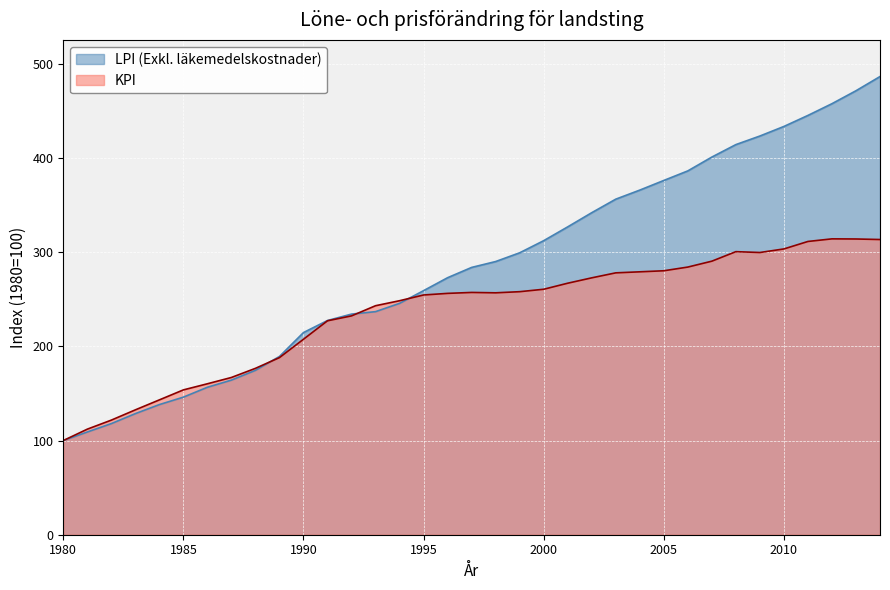

Which series has the widest spread of values?

LPI (Exkl. läkemedelskostnader)